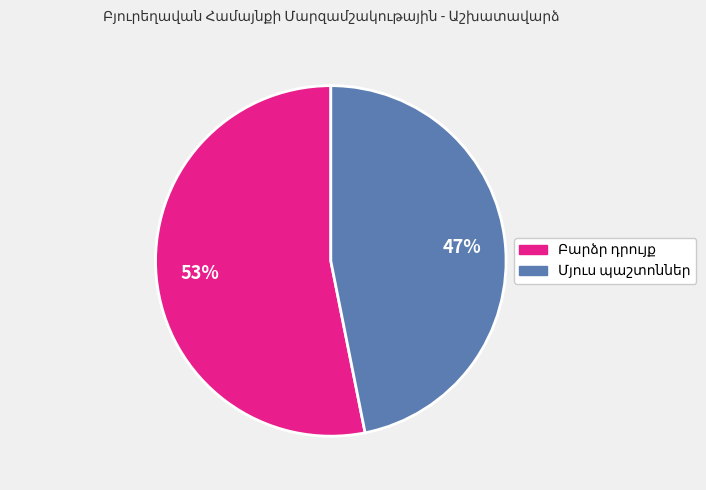

To the nearest percent, what is the difference between the largest and smallest slice percentages?

6%